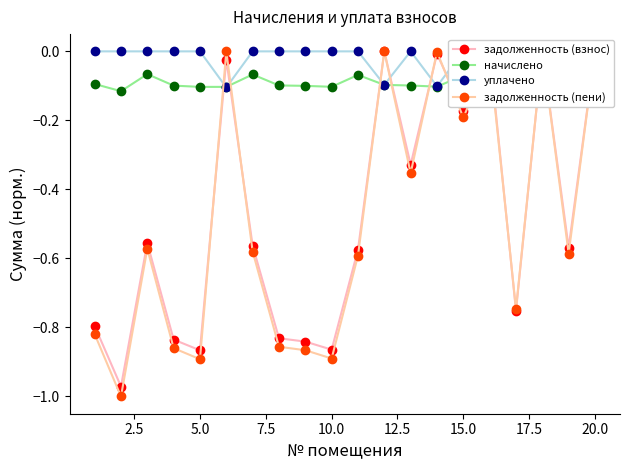

Is this an area chart (filled region under the line)?

No